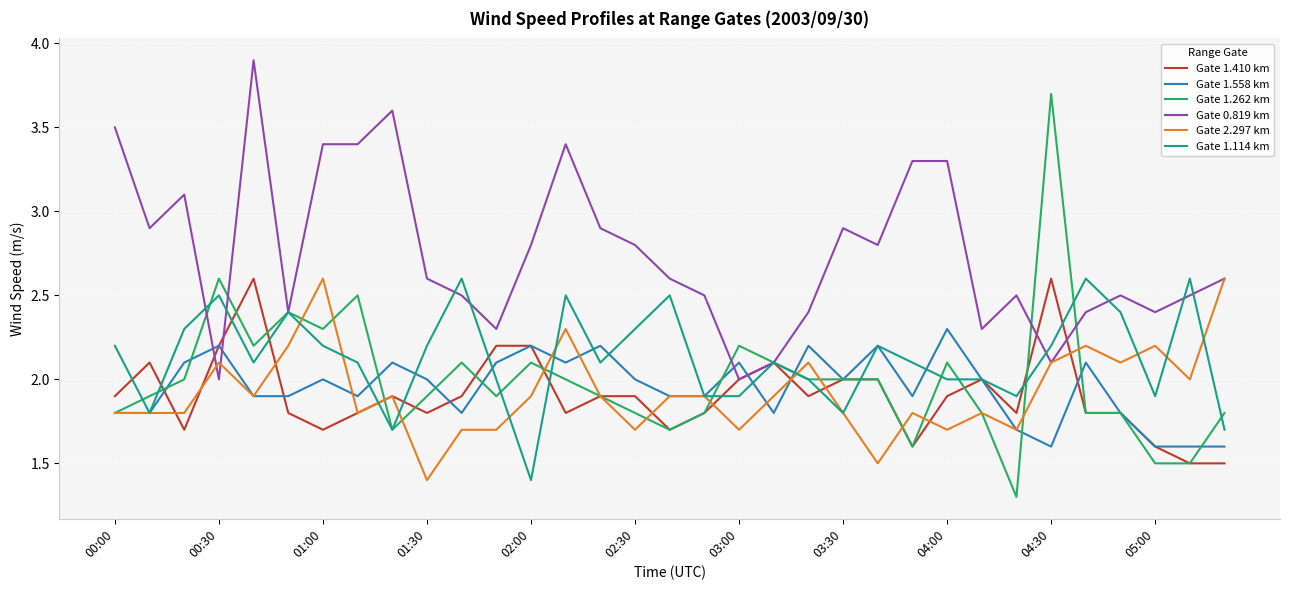

Which series has the widest spread of values?

Gate 1.262 km